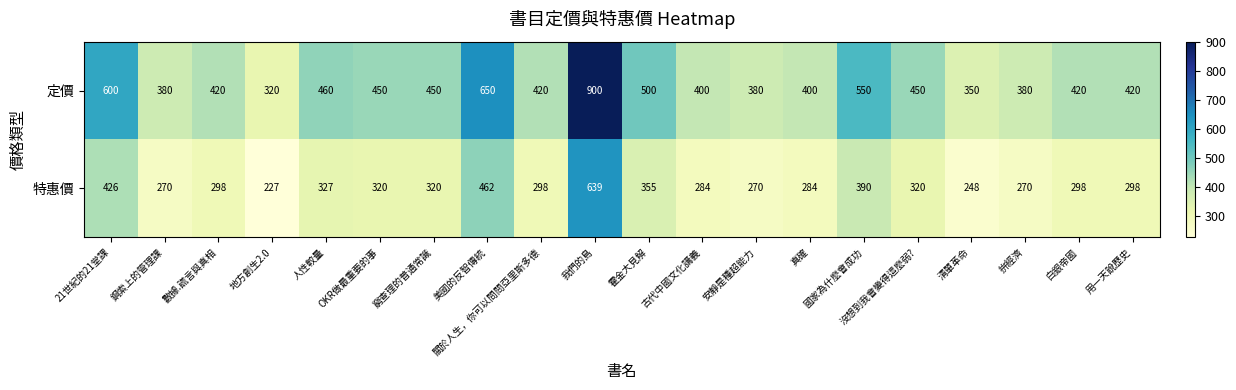

At which category does the chart reach its minimum across all series?

地方創生2.0